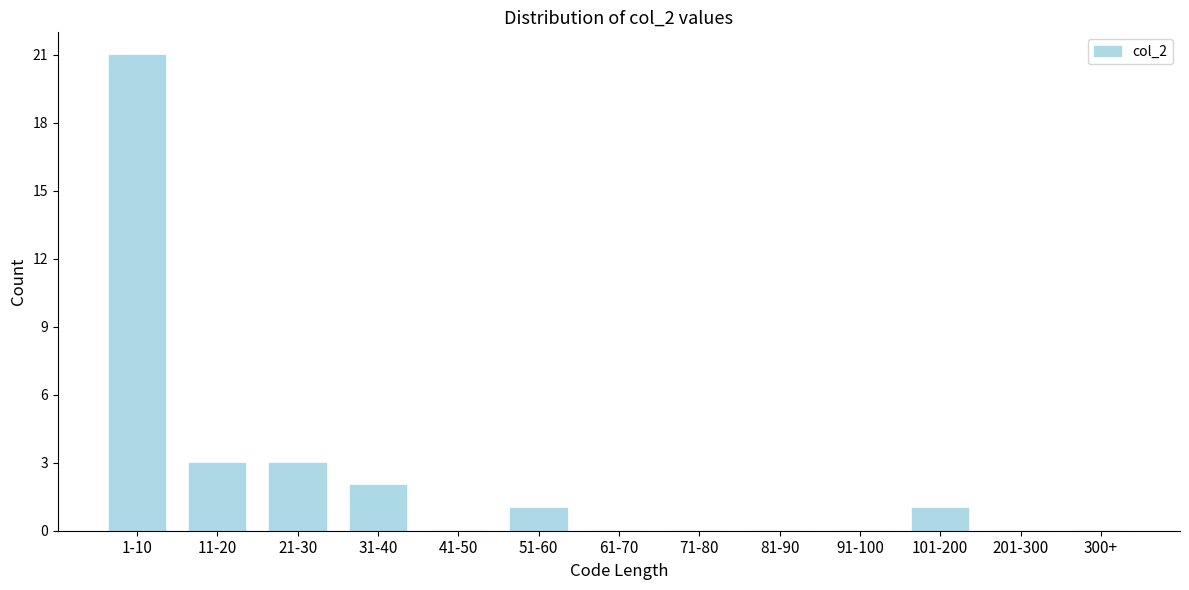

Reading left to right, extract all data points from this chart.

1-10=21	11-20=3	21-30=3	31-40=2	41-50=0	51-60=1	61-70=0	71-80=0	81-90=0	91-100=0	101-200=1	201-300=0	300+=0